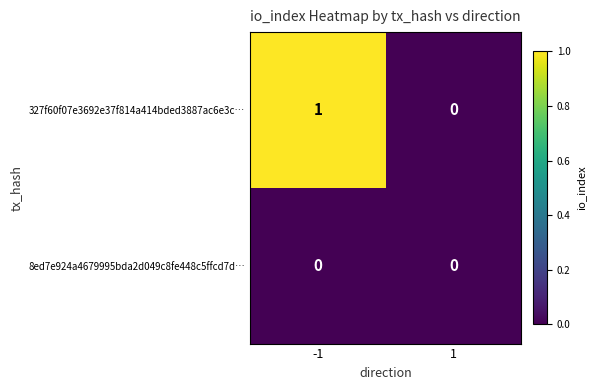

Is the value of 8ed7e924a4679995bda2d049c8fe448c5ffcd7d… at 1 greater than the value of 327f60f07e3692e37f814a414bded3887ac6e3c… at -1?

No